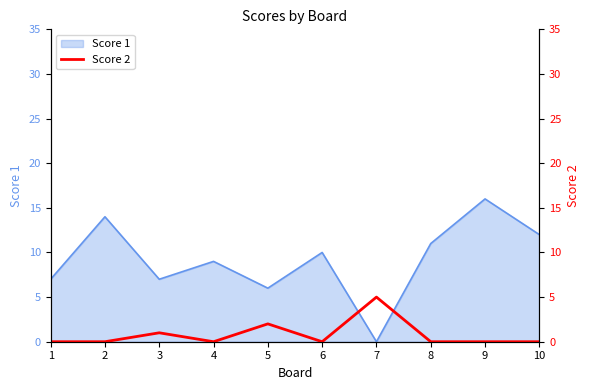

Which category has the highest value in the Score 1 series?

9